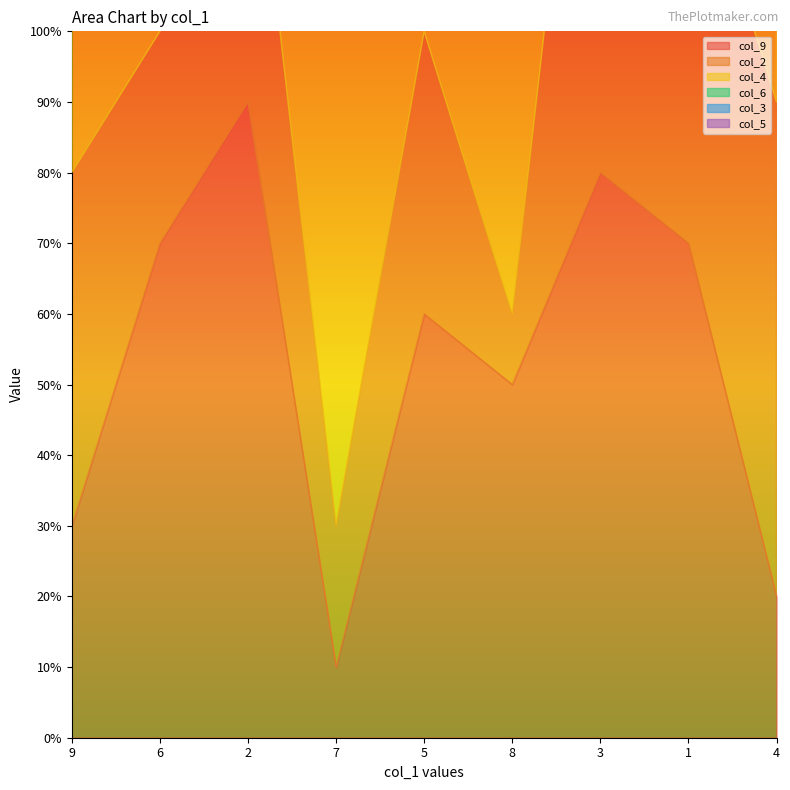

Count the number of categories in the chart.

9